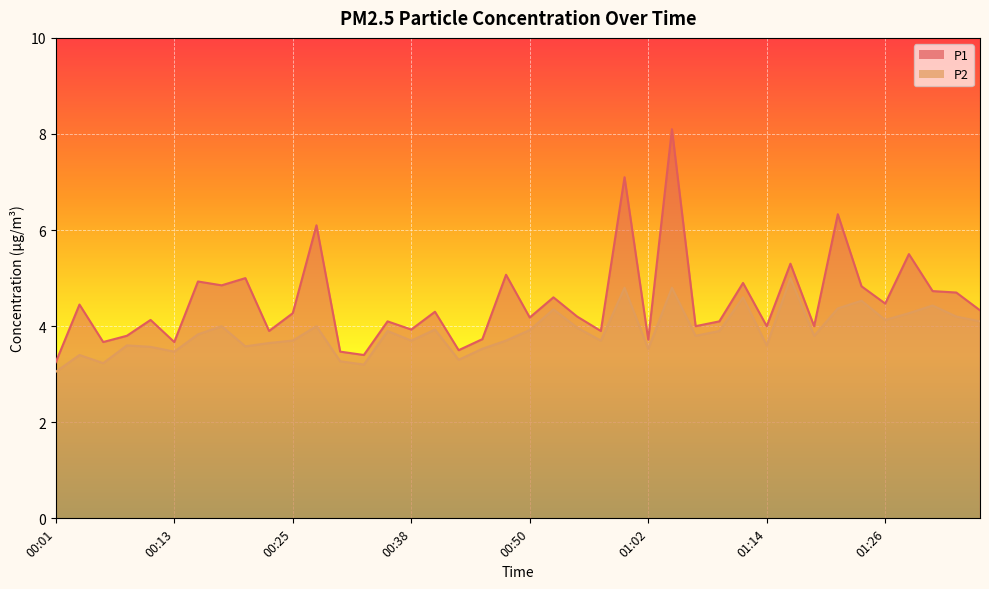

What is the difference between the P1 values at 00:01 and 01:12?

1.7